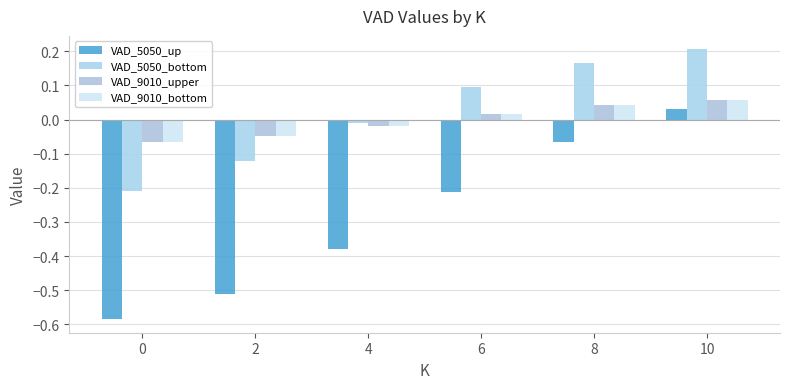

At how many categories does at least one series exceed 0?

3